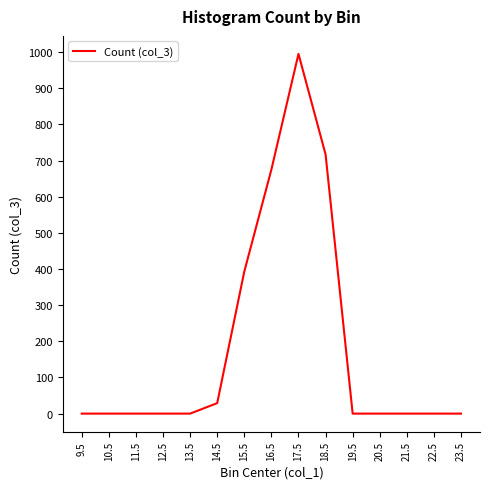

What is the average value?

187